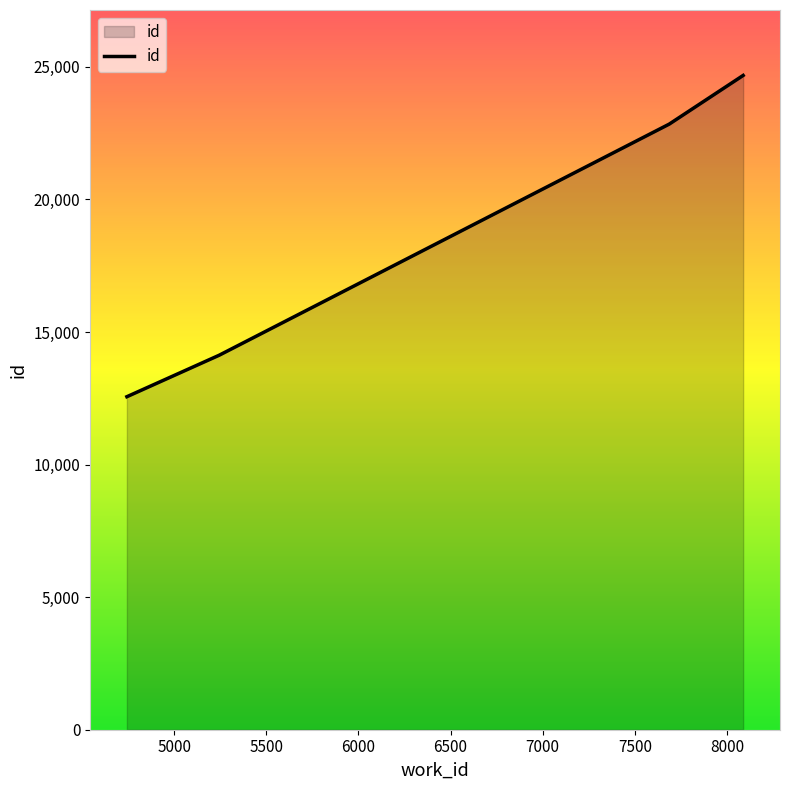

What is the average value?

18549